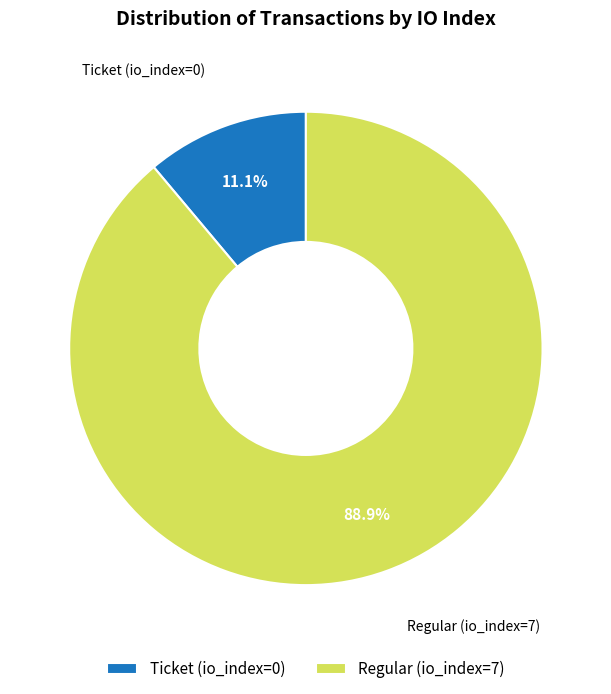

Is Ticket (io_index=0) the majority of the pie?

No